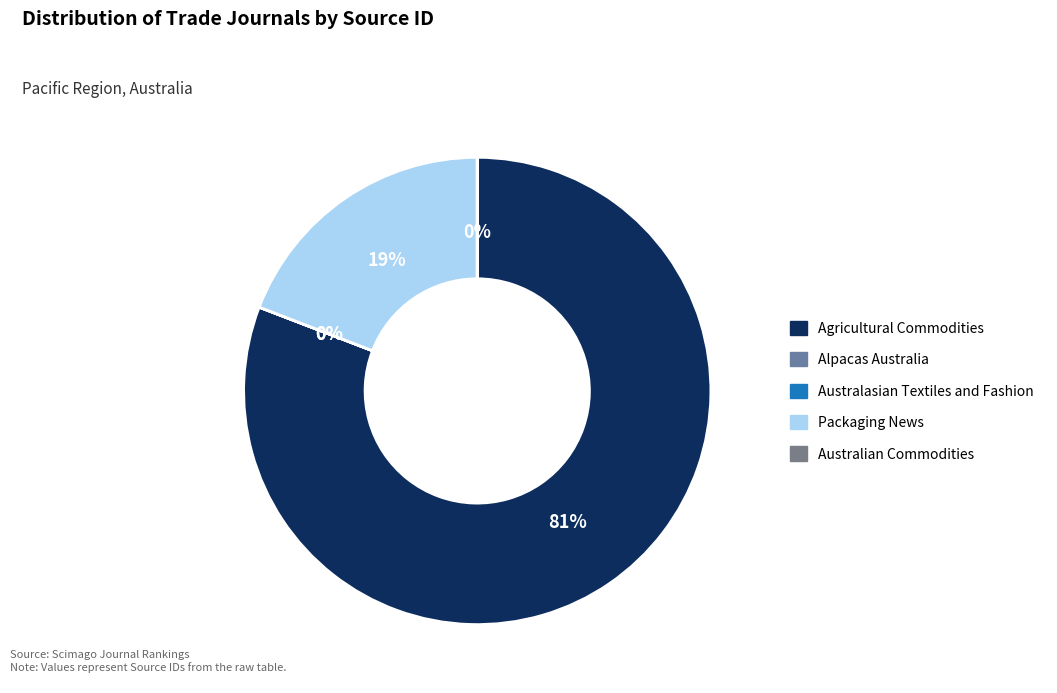

How many slices are in this pie chart?

5